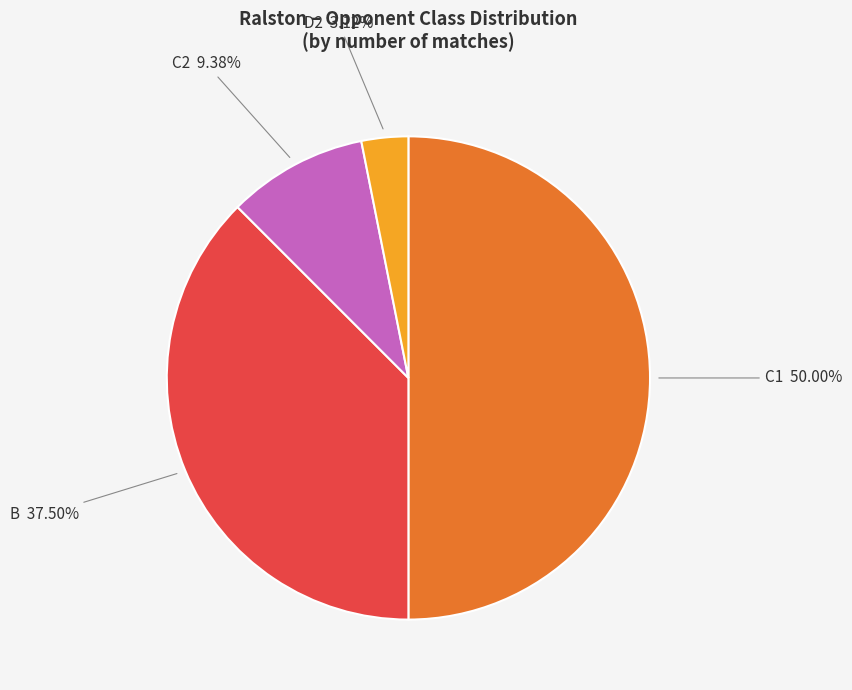

Rank the categories by value from lowest to highest.

D2, C2, B, C1